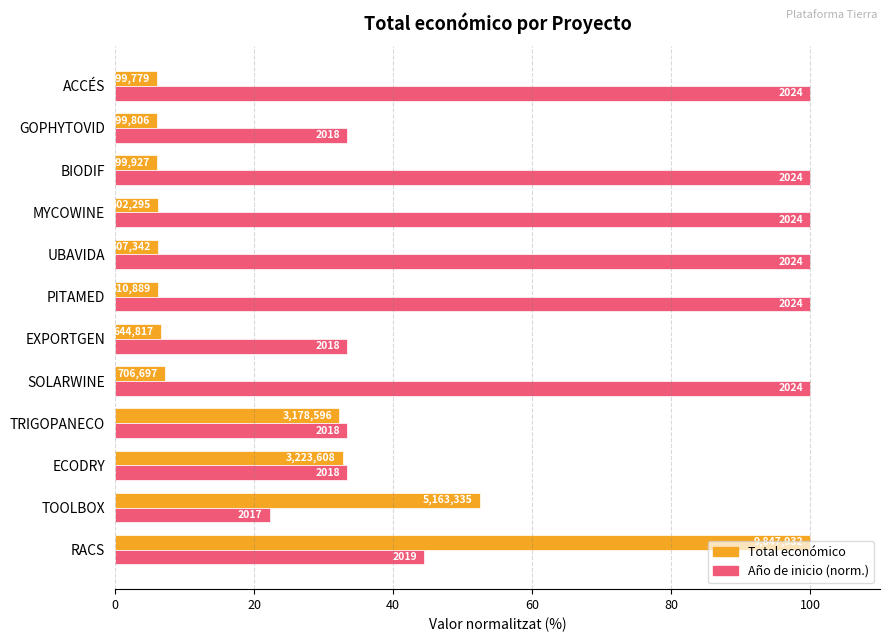

At how many categories does at least one series exceed 12?

12